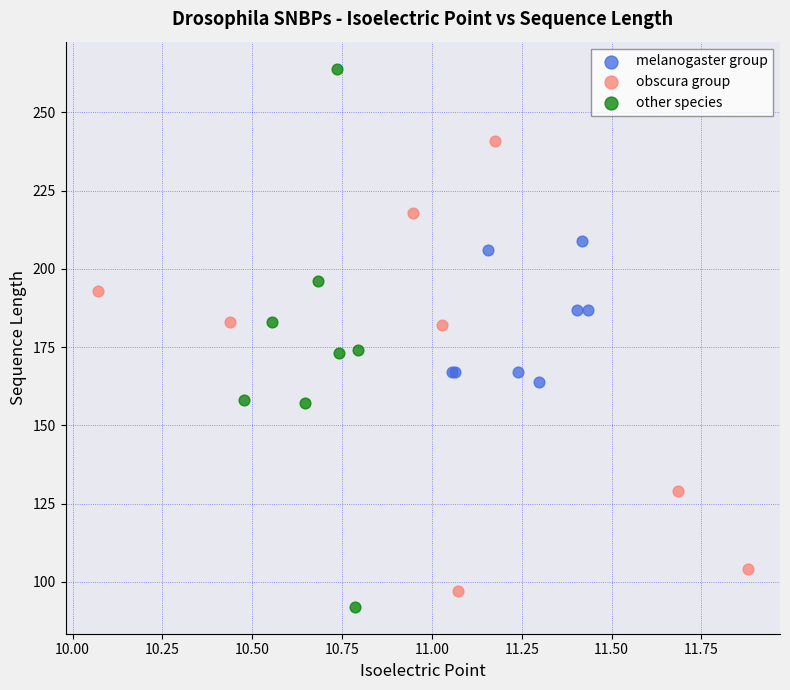

Which series reaches the minimum Y coordinate?

other species